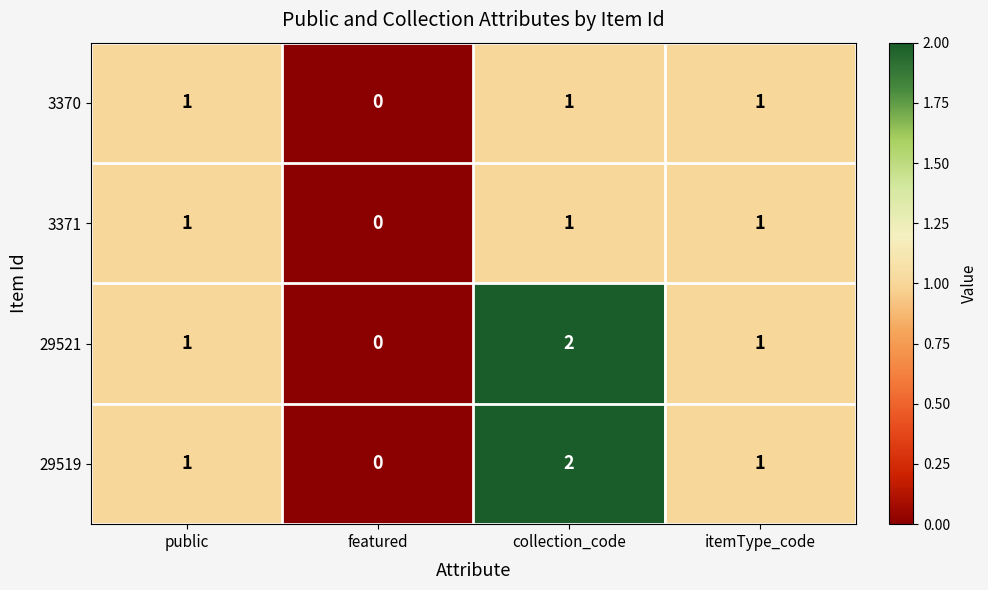

Count the number of categories in the chart.

4